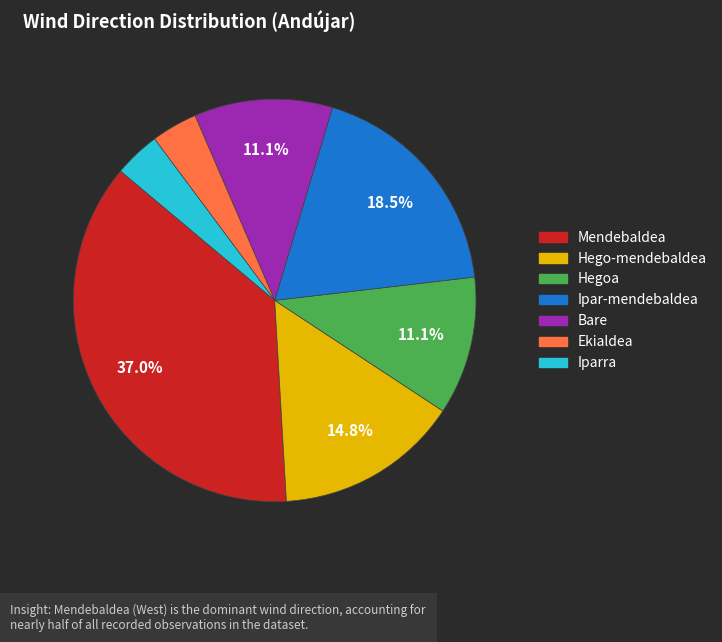

Is there a majority slice in this chart?

No